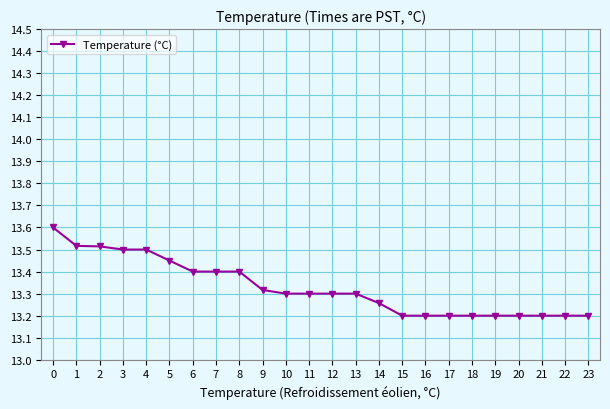

What is the difference between the maximum and minimum values?

0.4